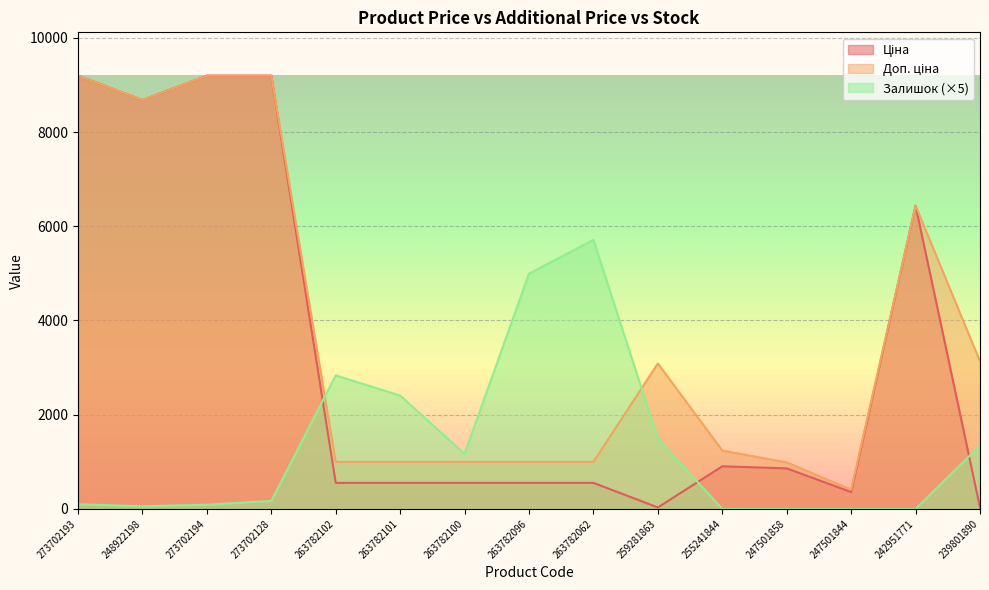

True or false: Залишок and Ціна cross at least once.

True